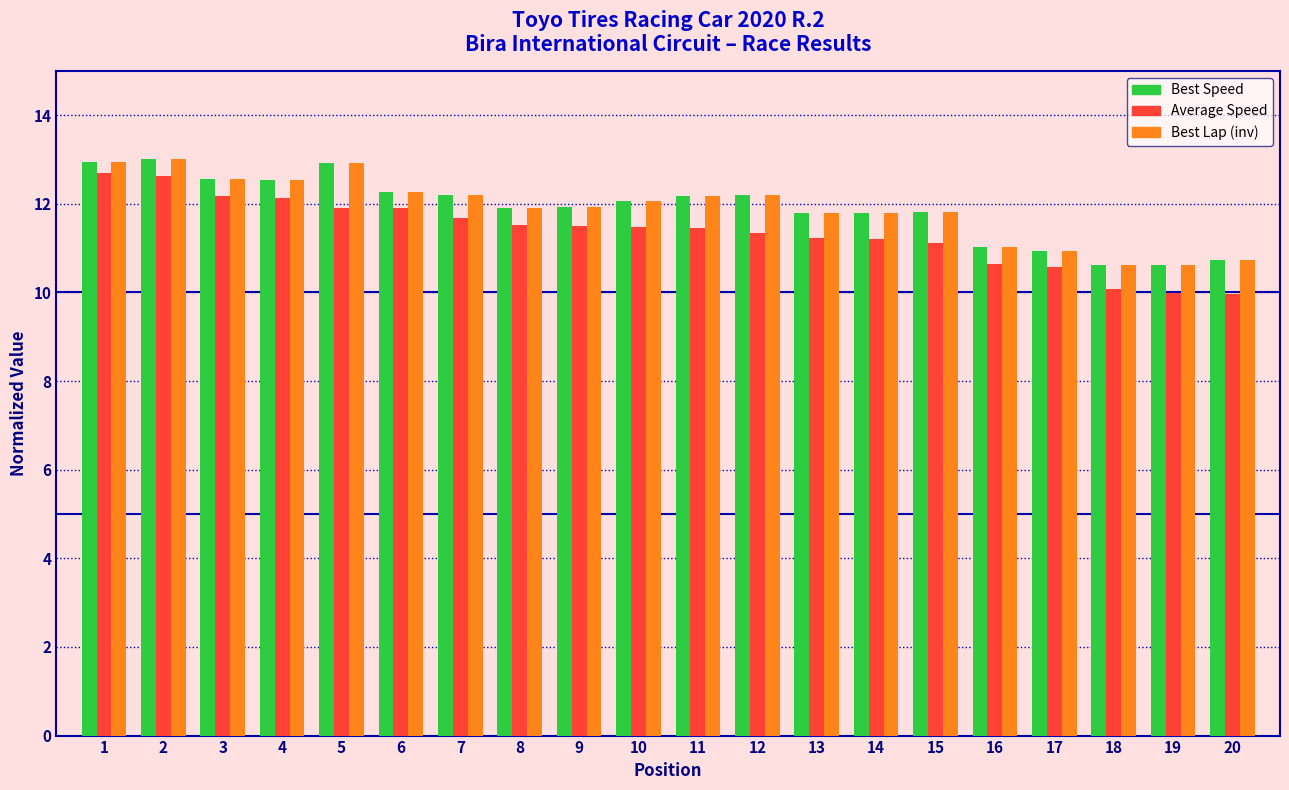

What is the maximum value shown in the chart?

13.0